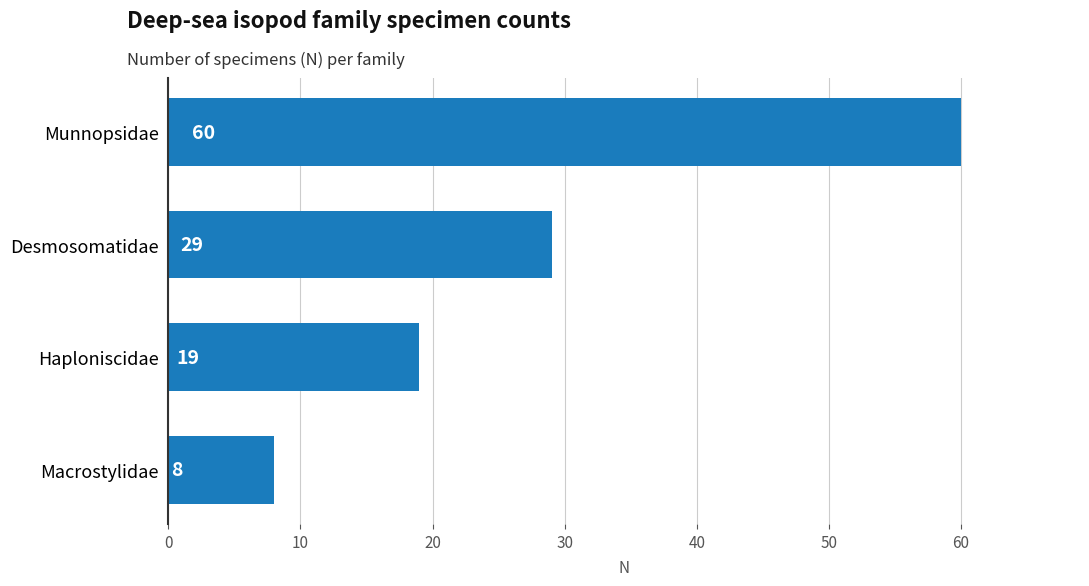

Which has a higher value, Macrostylidae or Munnopsidae?

Munnopsidae